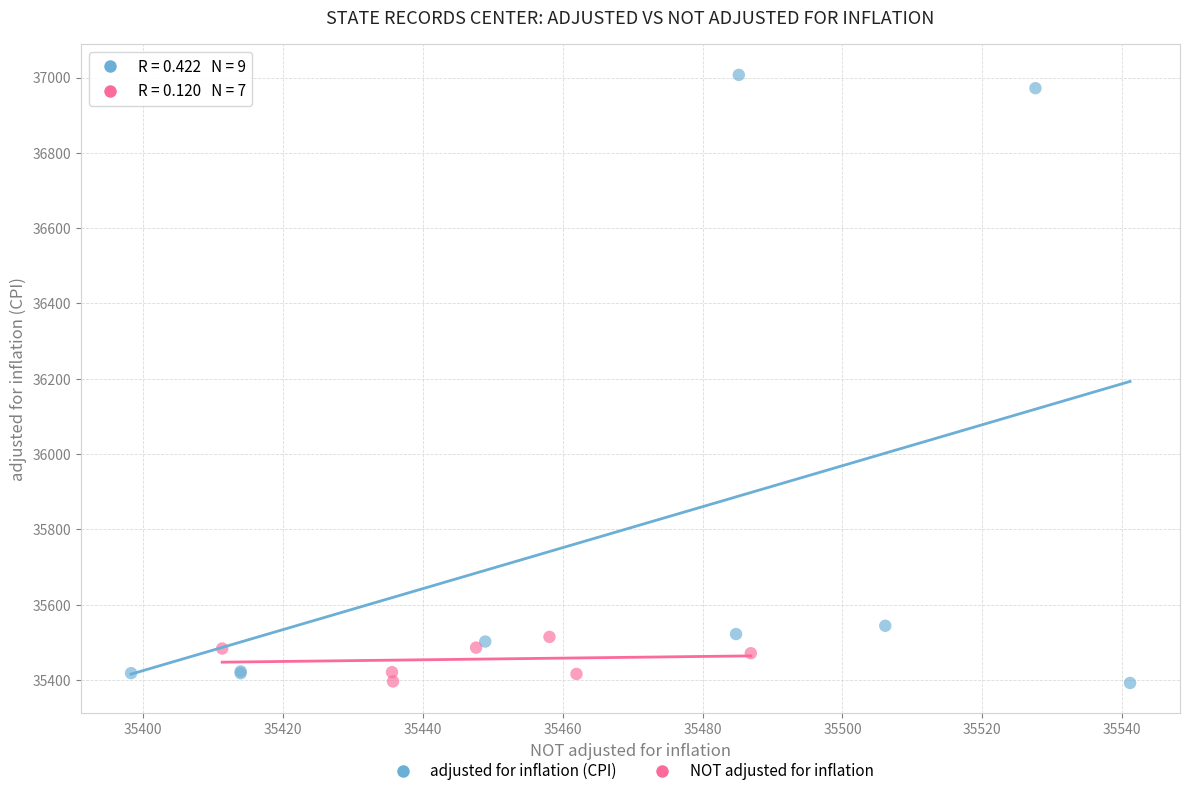

Which series contains the highest Y value?

adjusted for inflation (CPI)